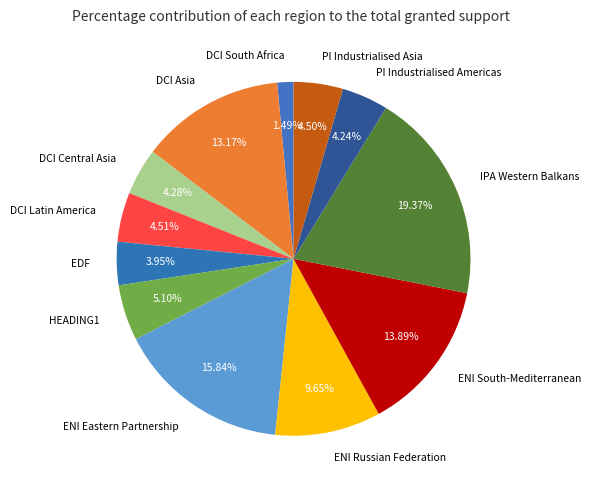

True or false: ENI South-Mediterranean accounts for 14% of the total.

True